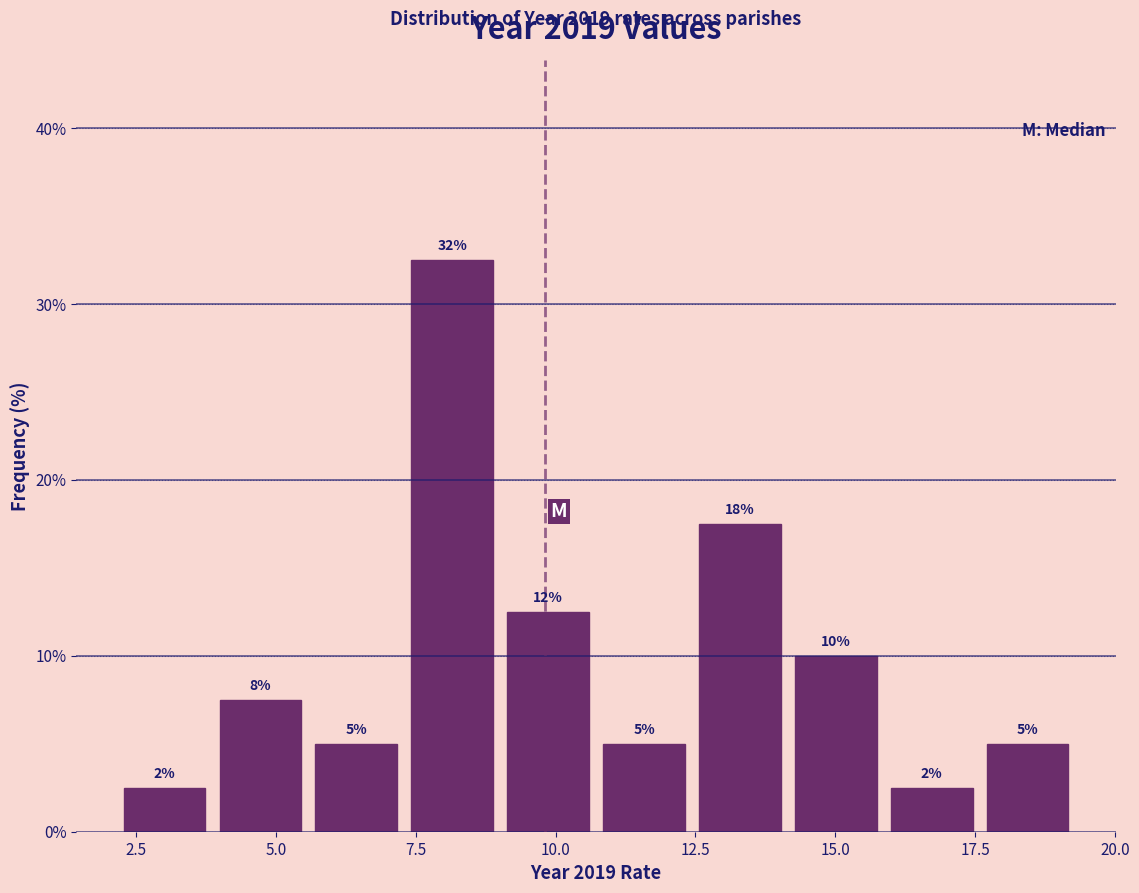

Read against the x-axis, roughly where is the centre of the tallest bar?

8.0